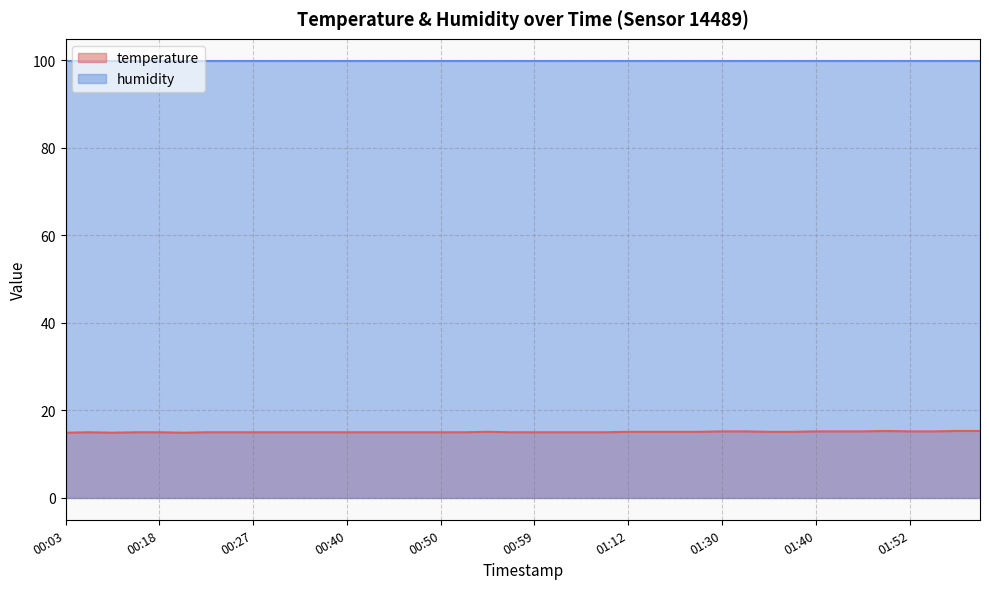

What is the greatest value displayed?

99.9